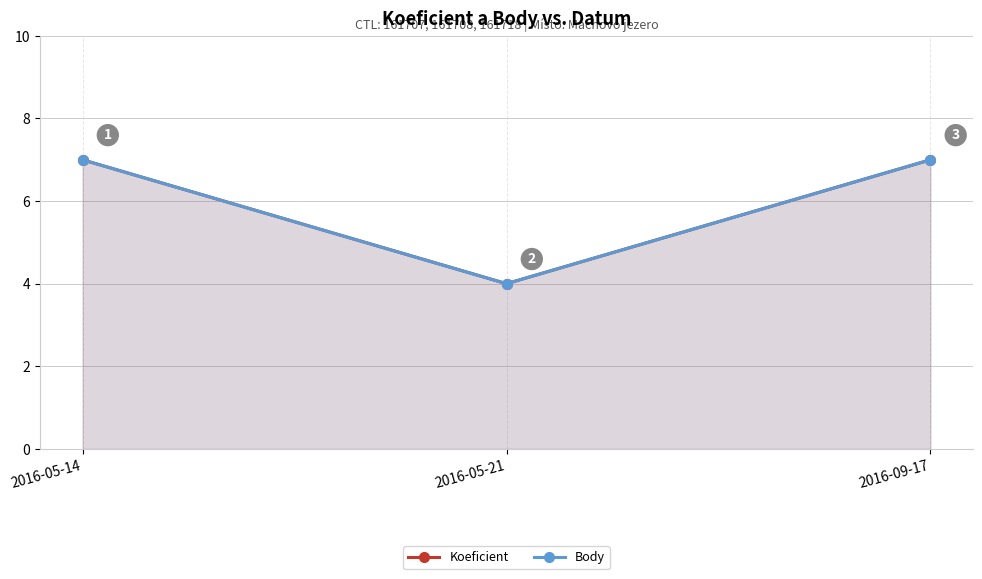

Reading left to right, extract all data points from this chart.

Koeficient: 2016-05-14=7	2016-05-21=4	2016-09-17=7
Body: 2016-05-14=7	2016-05-21=4	2016-09-17=7